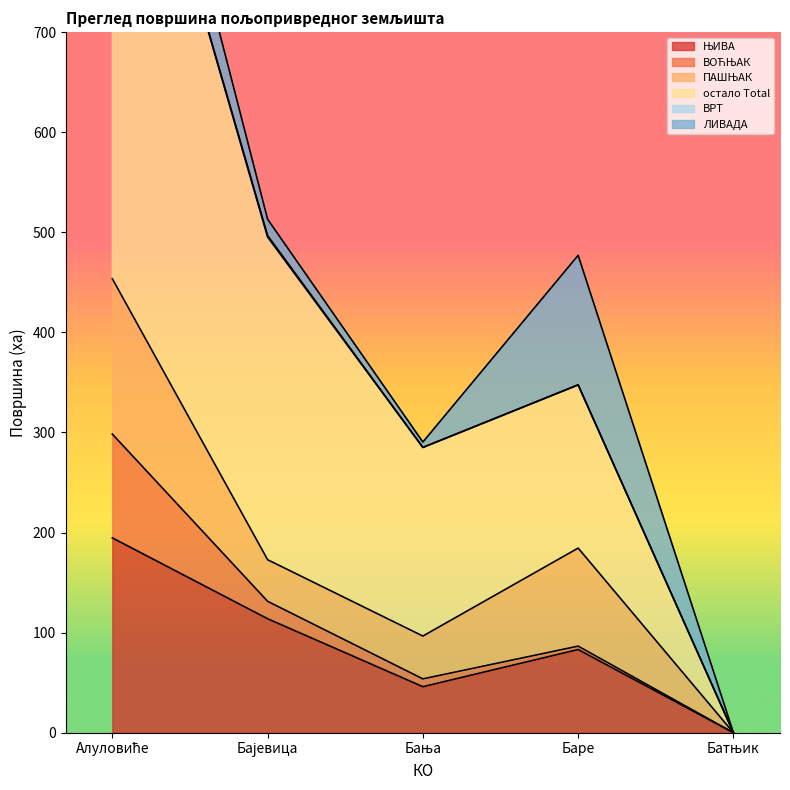

Reading right to left, extract all data points from this chart.

ЊИВА: 0.0	83.1	46.0	113.9	194.7
ВОЋЊАК: 0.0	3.4	7.8	17.4	103.7
ПАШЊАК: 0.0	97.9	42.8	41.6	155.2
остало Total: 0.0	163.1	188.5	322.4	579.3
ВРТ: 0.0	0.0	0.0	1.5	0.3
ЛИВАДА: 0.0	129.5	5.4	16.3	82.0